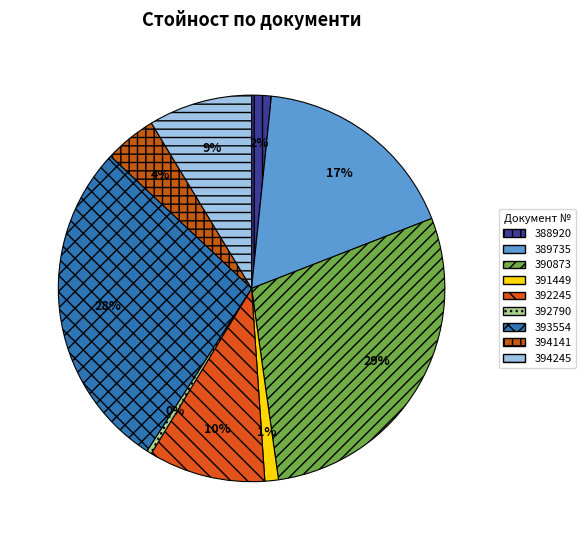

How many segments does this pie chart have?

9